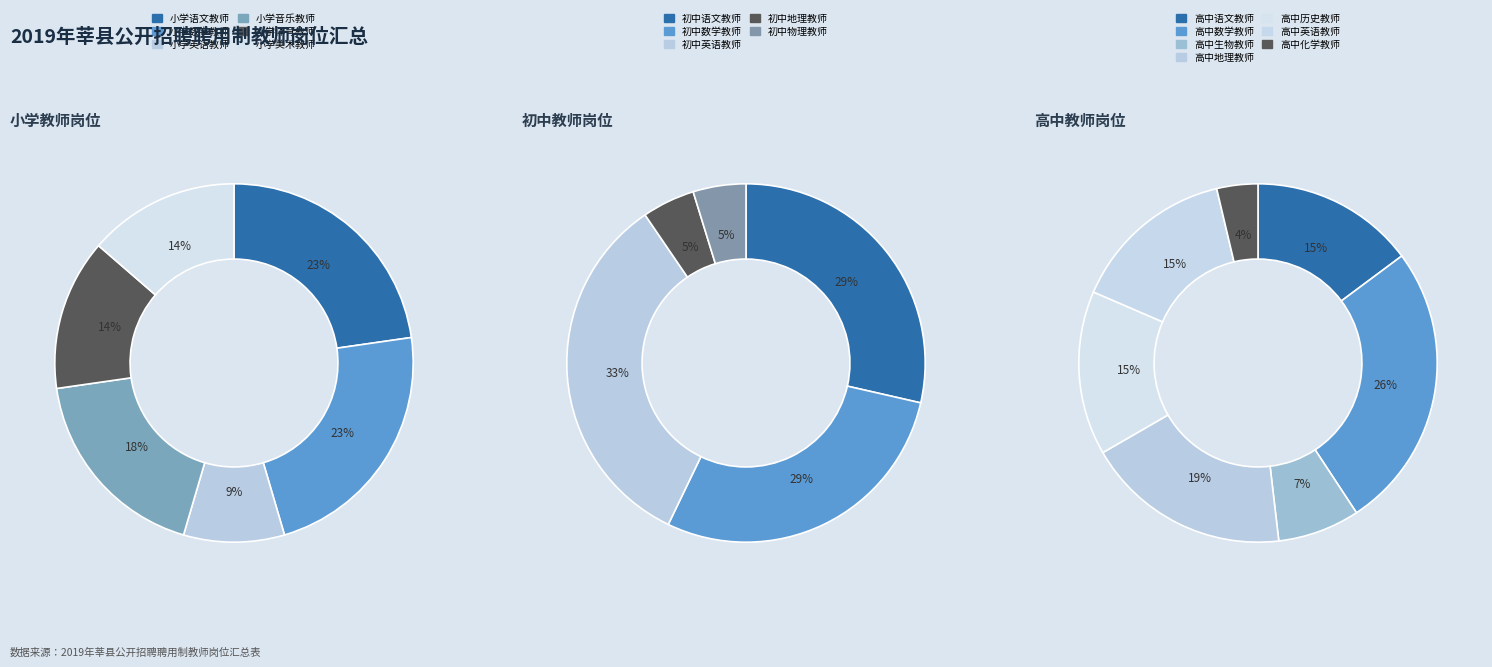

How many segments does this pie chart have?

18